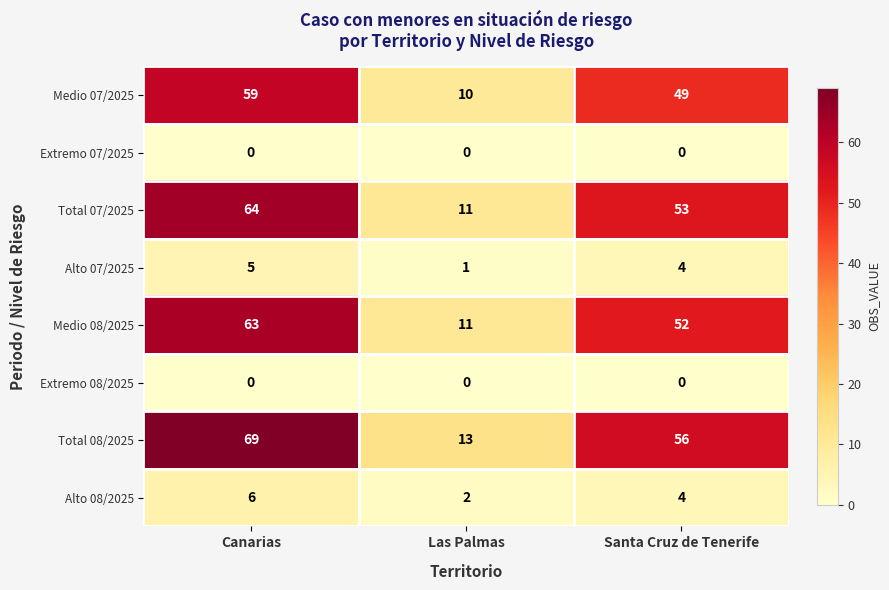

Is the value of Extremo 08/2025 at Las Palmas greater than the value of Alto 07/2025 at Las Palmas?

No